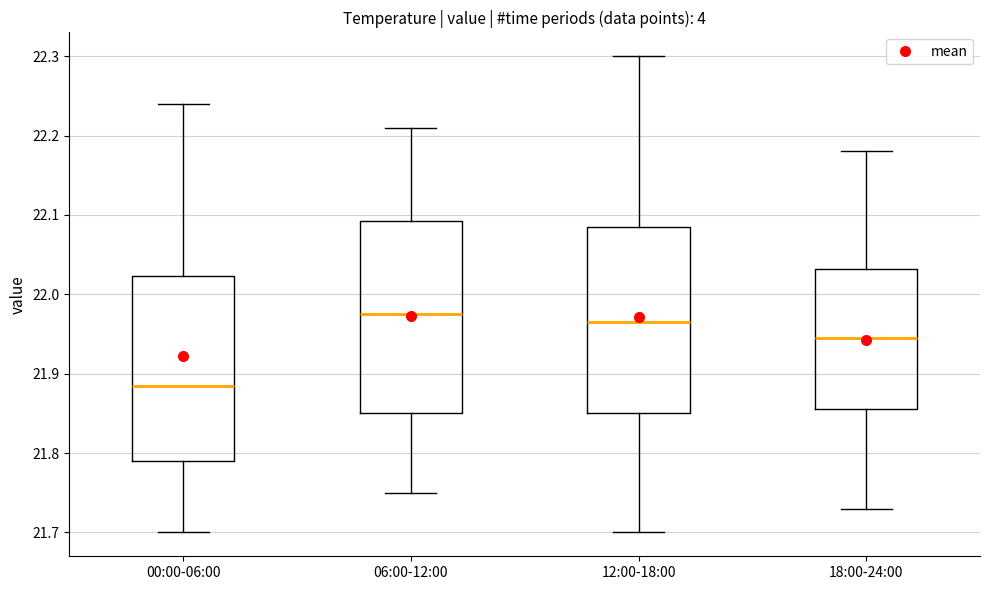

Reading left to right, transcribe this box plot: for each box, give where its median line is, the range the box spans, and where its two whiskers end, as read against the y-axis. The values are not printed on the chart, so give them approximately, as read against the axis.

00:00-06:00: median 21.89, box 21.79 to 22.02, whiskers 21.70 to 22.24
06:00-12:00: median 21.98, box 21.85 to 22.09, whiskers 21.75 to 22.21
12:00-18:00: median 21.97, box 21.85 to 22.09, whiskers 21.70 to 22.30
18:00-24:00: median 21.95, box 21.86 to 22.03, whiskers 21.73 to 22.18